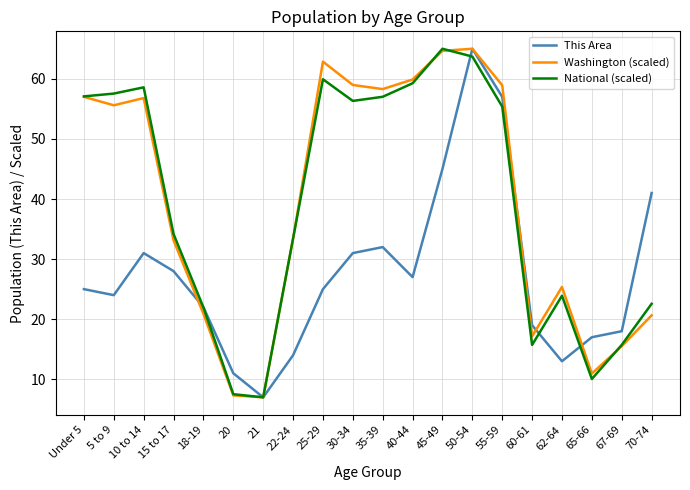

At which label does This Area reach its peak?

50-54